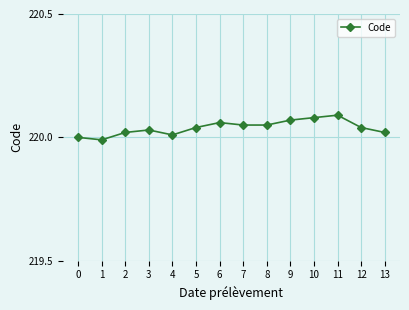

True or false: the data shows 220.1 at 6.

True